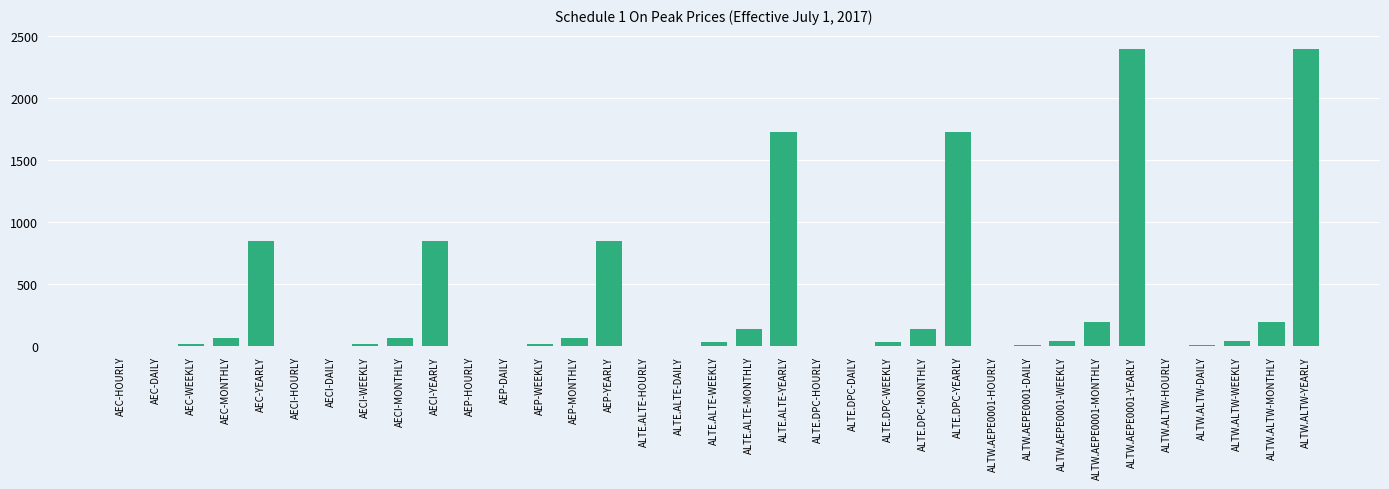

Is it true that the value at ALTW.ALTW-MONTHLY is 92.9?

False